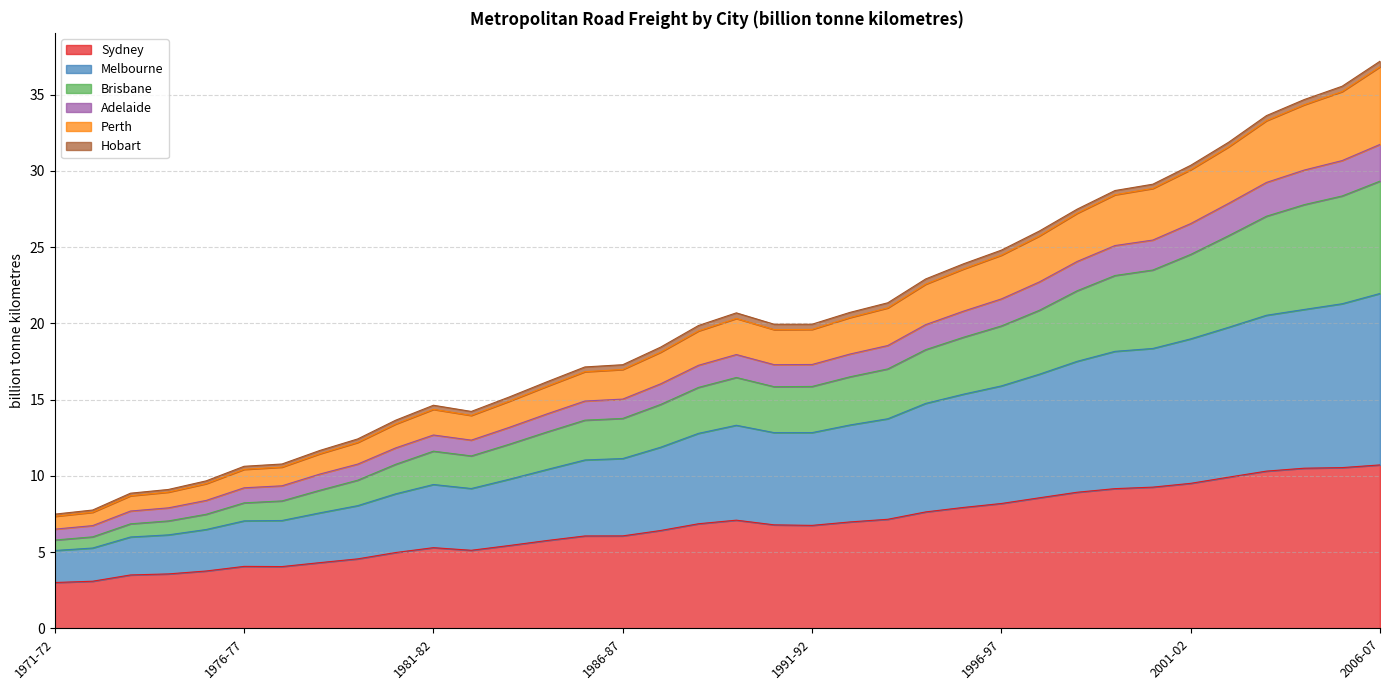

What is the lowest value of the Sydney series?

3.0